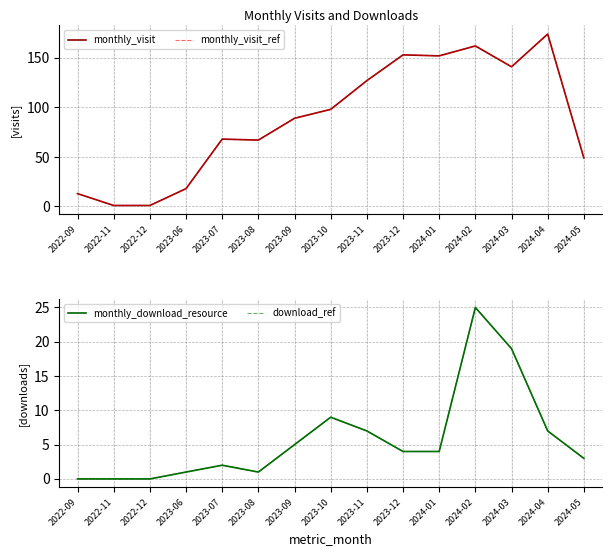

Count the number of data series in this chart.

4